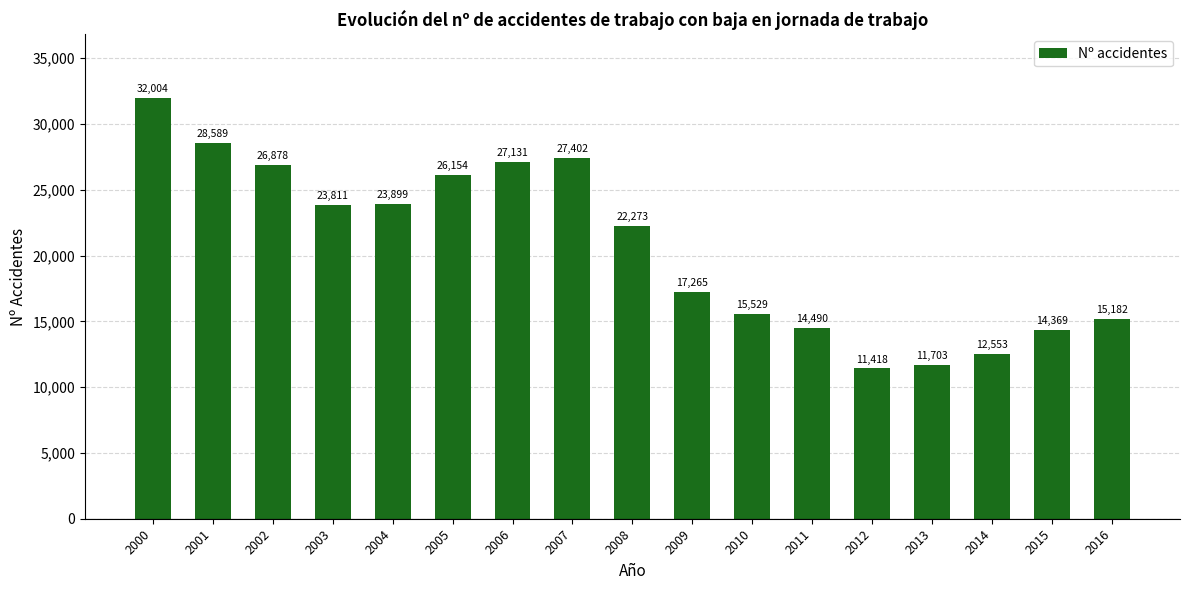

What is the value of the 2nd bar from the left?

28589